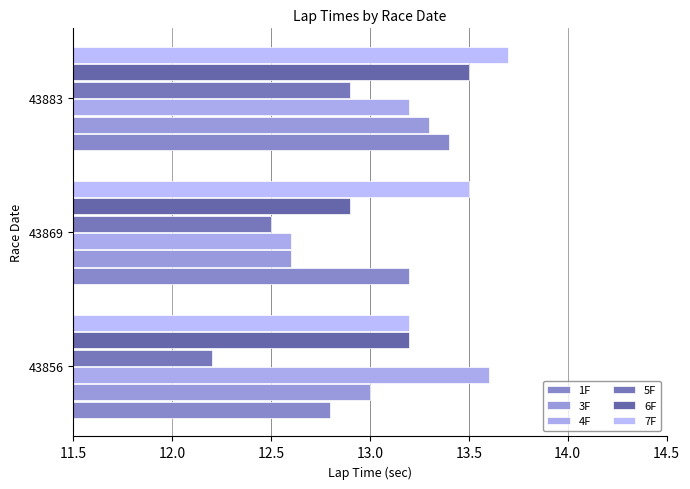

How many categories are shown in the chart?

3